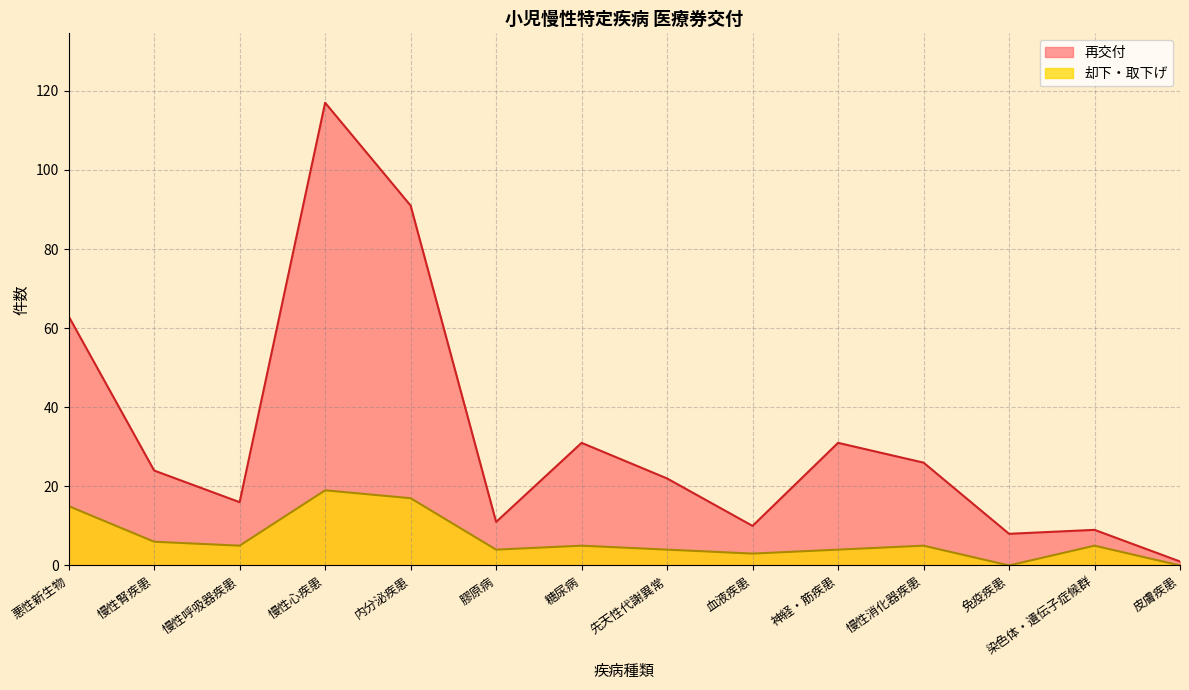

What is the difference between the highest and lowest values at 先天性代謝異常?

18